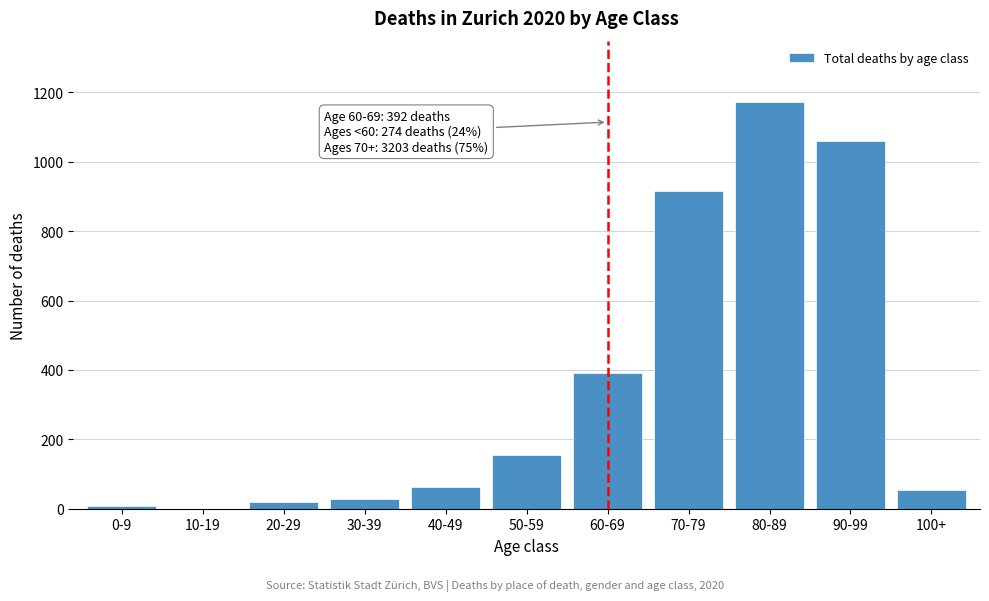

Reading left to right, transcribe all the data shown in this chart.

0-9=8	10-19=0	20-29=19	30-39=27	40-49=63	50-59=155	60-69=392	70-79=917	80-89=1173	90-99=1060	100+=53